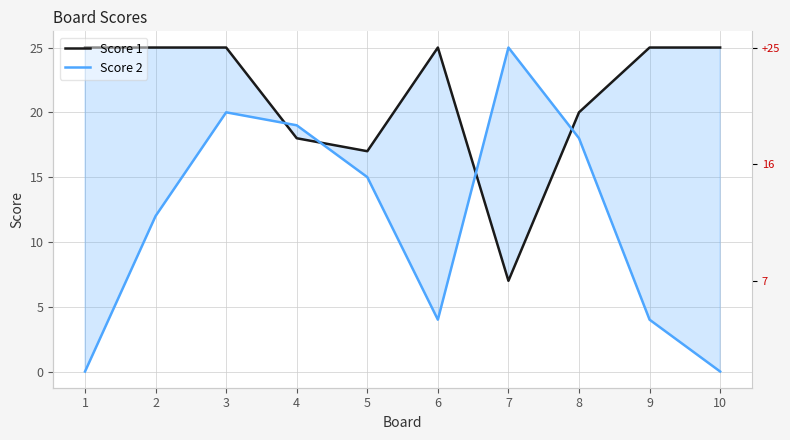

What is the difference between the highest and lowest values at 4?

1